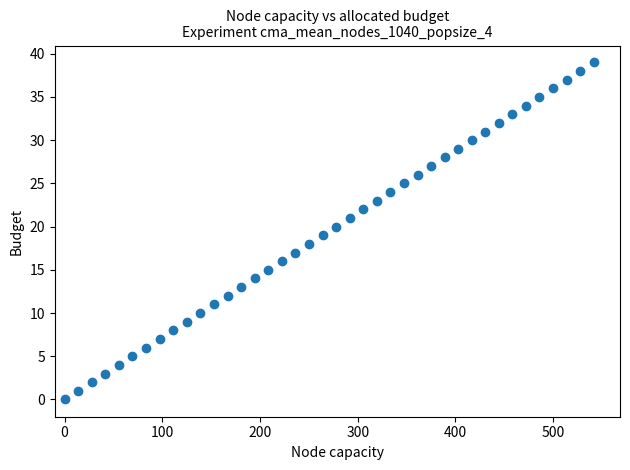

What is the range of Y values (max minus min)?

39